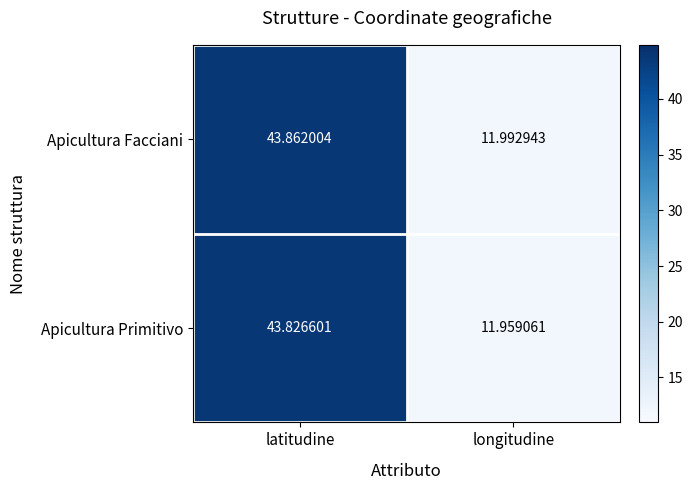

Where is Apicultura Primitivo nearest to the value 27?

longitudine